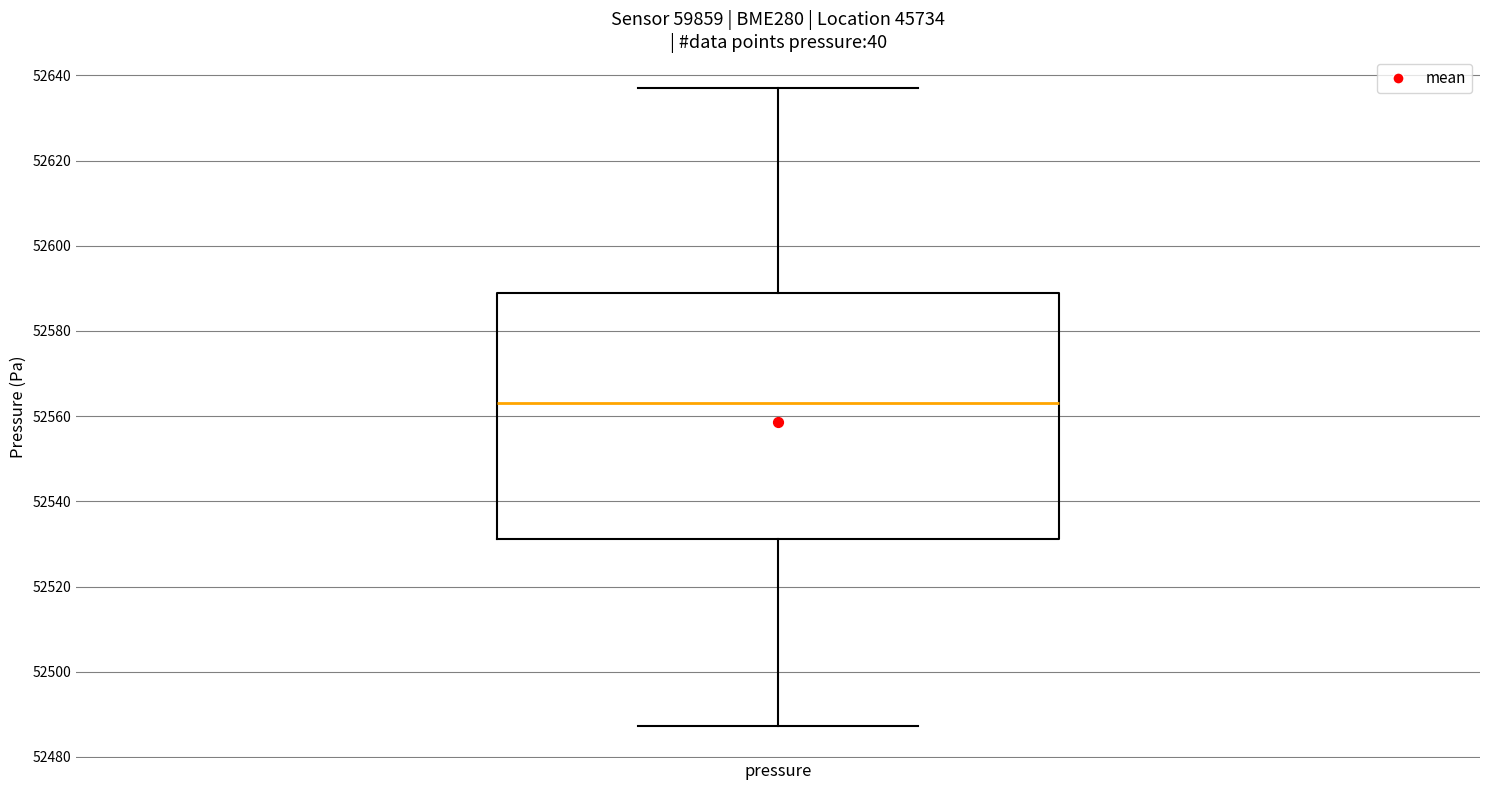

Where is the upper edge of the box for pressure on the y-axis? The values are not printed on the chart, so give them approximately, as read against the axis.

52588